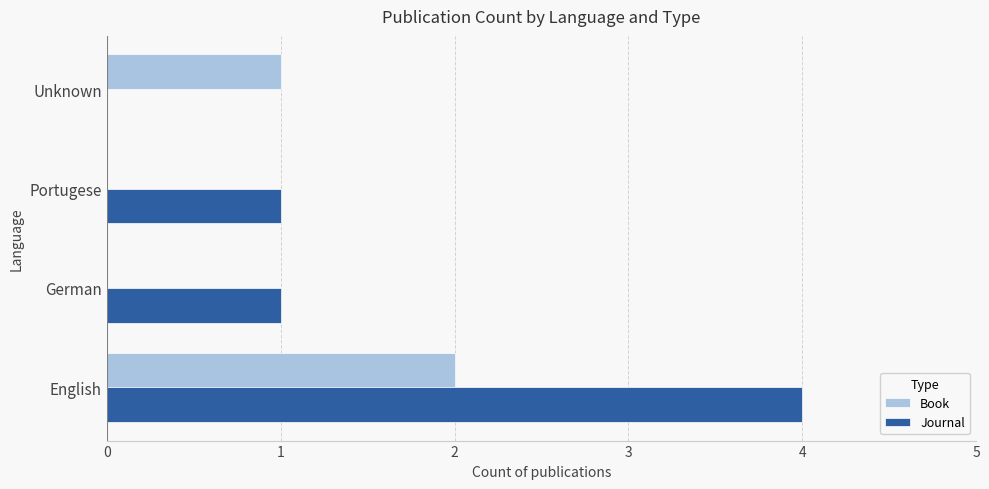

How many distinct data groups are displayed?

2